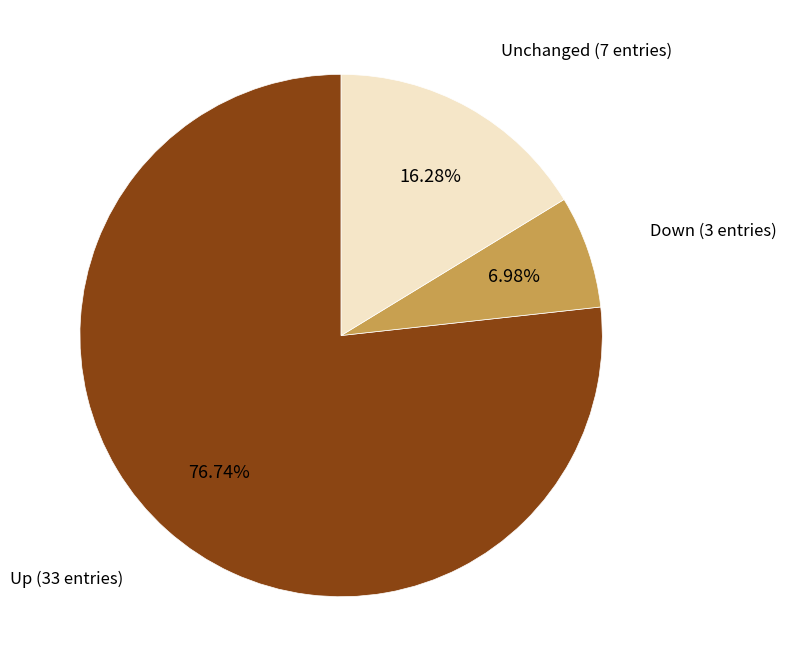

Which category accounts for the majority?

Up (33 entries)